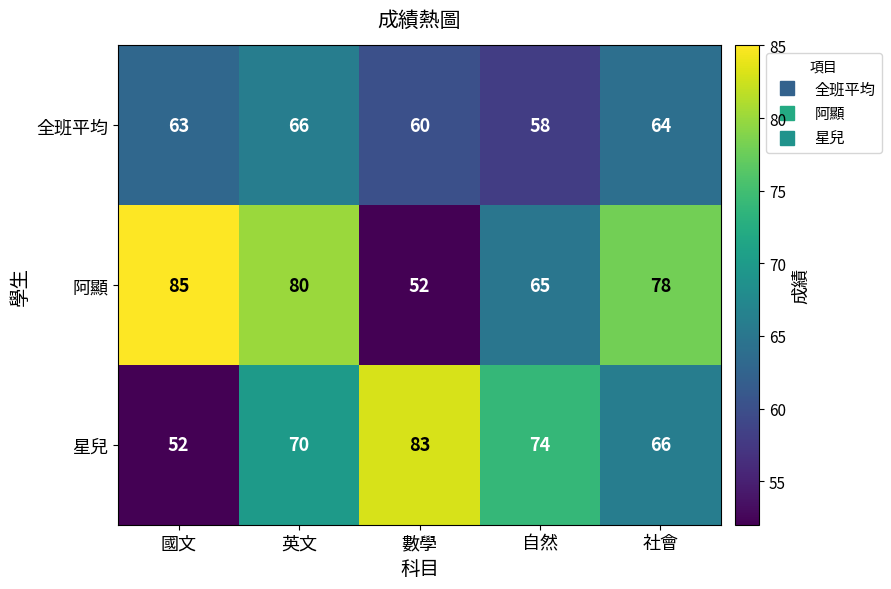

At which category is the sum across all series the highest?

英文